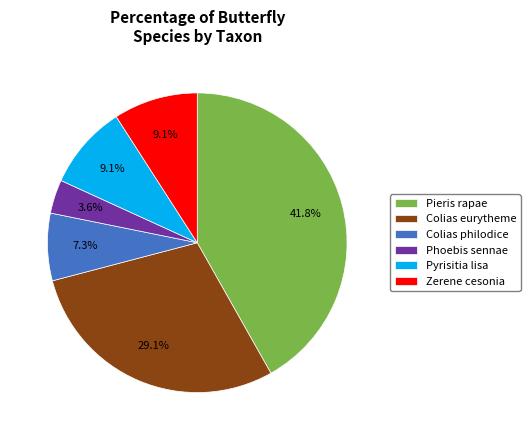

To the nearest percent, what percentage of the pie is Colias eurytheme?

29%